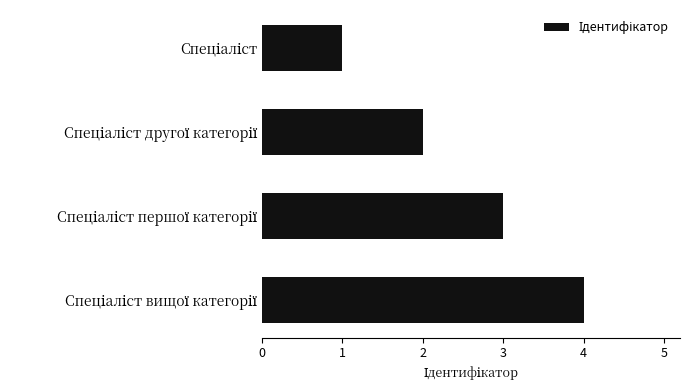

What is the greatest value displayed?

4